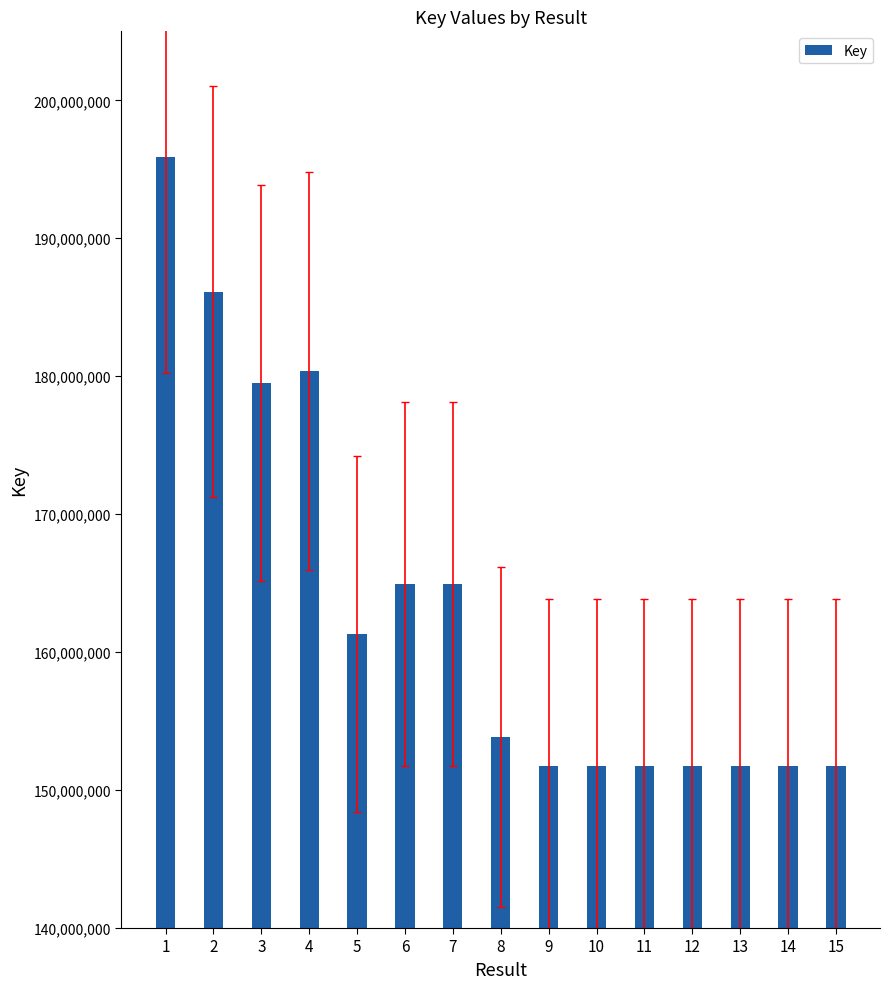

What is the difference between the second highest and second lowest values?

34400439